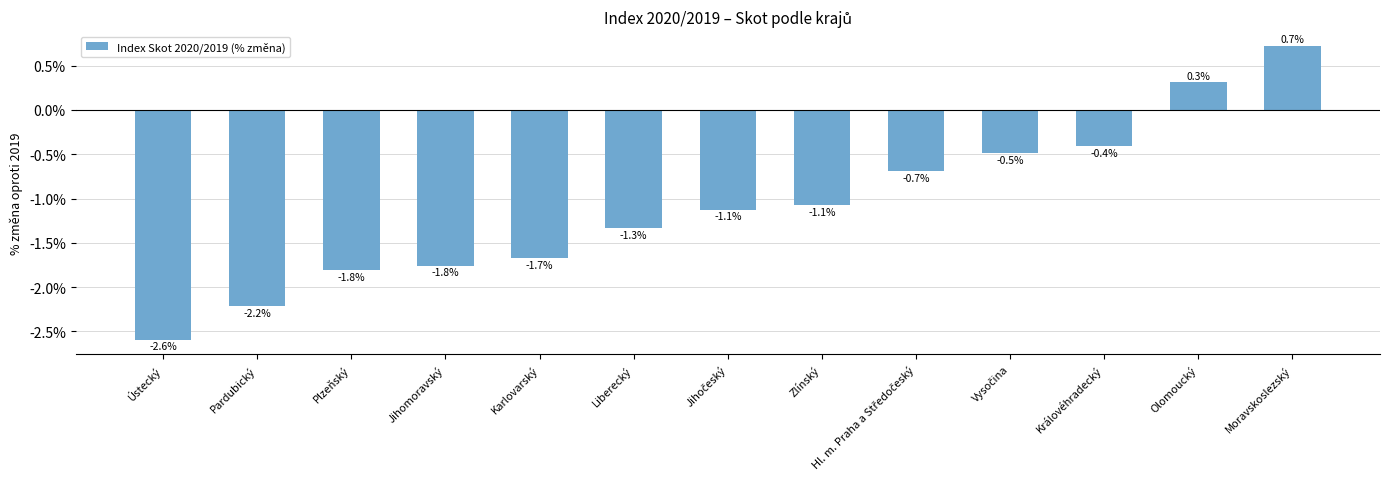

Is it true that the value at Liberecký is -1.3?

True